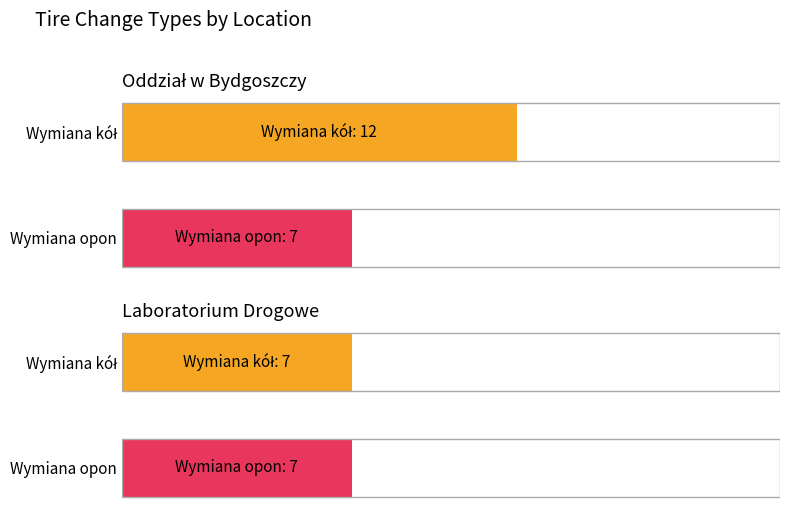

What is the sum of all Wymiana kół values?

19